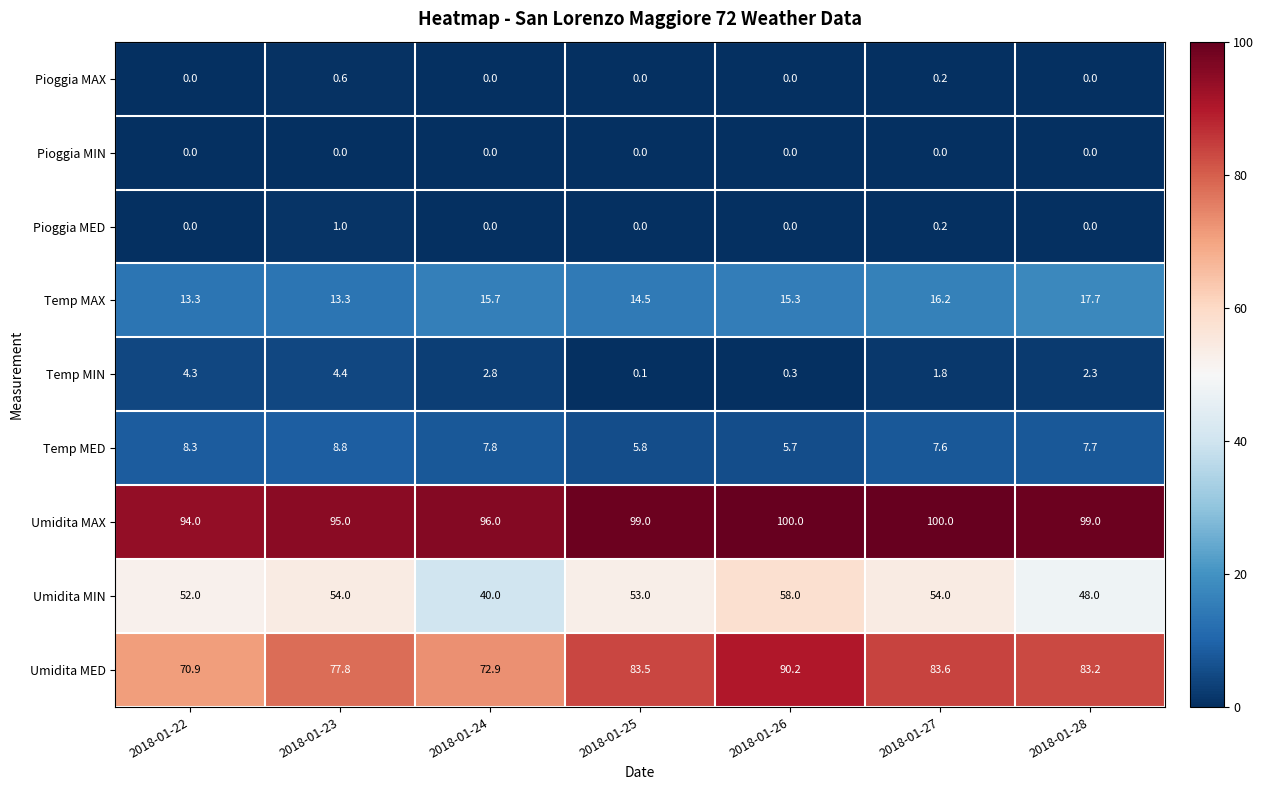

Is the value of Umidita MAX at 2018-01-26 greater than the value of Temp MED at 2018-01-28?

Yes